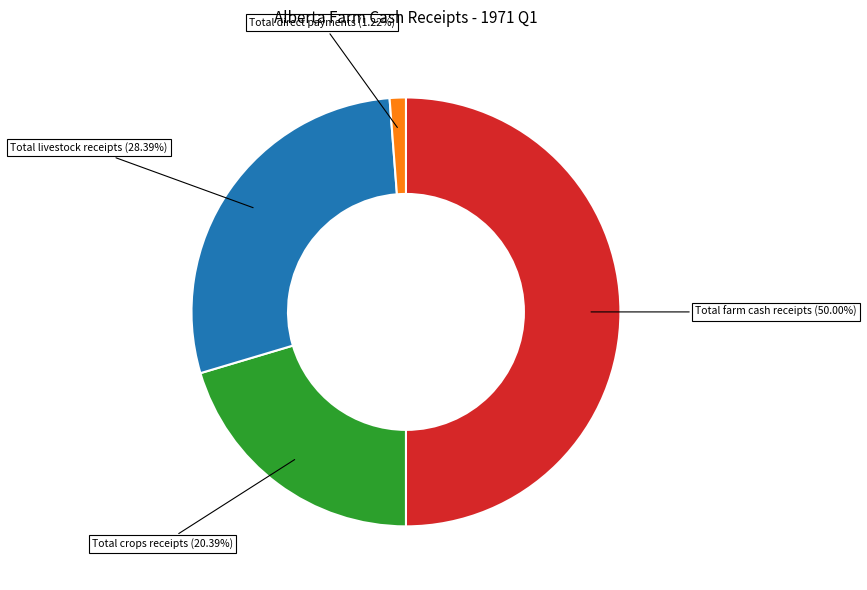

Rank the categories by value from highest to lowest.

Total farm cash receipts, Total livestock receipts, Total crops receipts, Total direct payments